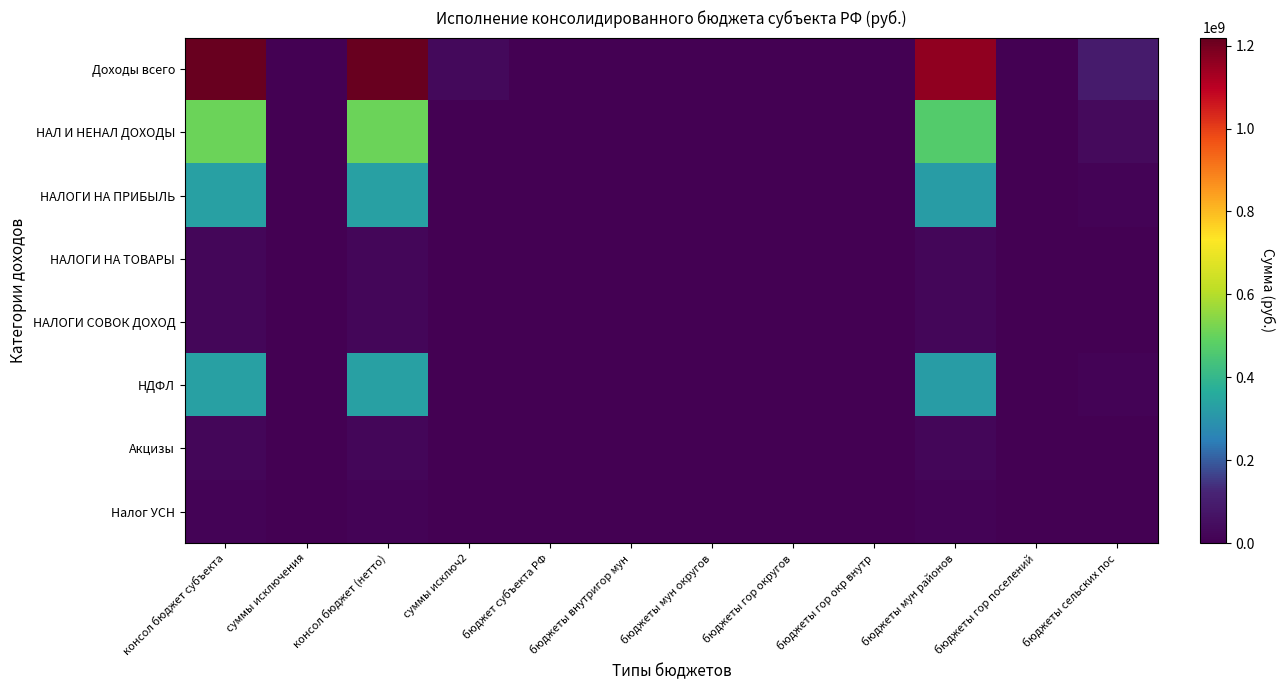

Reading left to right, transcribe all the data shown in this chart.

Доходы всего: консол бюджет субъекта=1219408579.5	суммы исключения=0.0	консол бюджет (нетто)=1219408579.5	суммы исключ2=31476300.0	бюджет субъекта РФ=0.0	бюджеты внутригор мун=0.0	бюджеты мун округов=0.0	бюджеты гор округов=0.0	бюджеты гор окр внутр=0.0	бюджеты мун районов=1160208736.5	бюджеты гор поселений=0.0	бюджеты сельских пос=90676143.0
НАЛ И НЕНАЛ ДОХОДЫ: консол бюджет субъекта=505506944.9	суммы исключения=0.0	консол бюджет (нетто)=505506944.9	суммы исключ2=0.0	бюджет субъекта РФ=0.0	бюджеты внутригор мун=0.0	бюджеты мун округов=0.0	бюджеты гор округов=0.0	бюджеты гор окр внутр=0.0	бюджеты мун районов=470343218.0	бюджеты гор поселений=0.0	бюджеты сельских пос=35163726.9
НАЛОГИ НА ПРИБЫЛЬ: консол бюджет субъекта=333368265.0	суммы исключения=0.0	консол бюджет (нетто)=333368265.0	суммы исключ2=0.0	бюджет субъекта РФ=0.0	бюджеты внутригор мун=0.0	бюджеты мун округов=0.0	бюджеты гор округов=0.0	бюджеты гор окр внутр=0.0	бюджеты мун районов=322817000.0	бюджеты гор поселений=0.0	бюджеты сельских пос=10551265.0
НАЛОГИ НА ТОВАРЫ: консол бюджет субъекта=21600000.0	суммы исключения=0.0	консол бюджет (нетто)=21600000.0	суммы исключ2=0.0	бюджет субъекта РФ=0.0	бюджеты внутригор мун=0.0	бюджеты мун округов=0.0	бюджеты гор округов=0.0	бюджеты гор окр внутр=0.0	бюджеты мун районов=21600000.0	бюджеты гор поселений=0.0	бюджеты сельских пос=0.0
НАЛОГИ СОВОК ДОХОД: консол бюджет субъекта=20364100.0	суммы исключения=0.0	консол бюджет (нетто)=20364100.0	суммы исключ2=0.0	бюджет субъекта РФ=0.0	бюджеты внутригор мун=0.0	бюджеты мун округов=0.0	бюджеты гор округов=0.0	бюджеты гор окр внутр=0.0	бюджеты мун районов=19791000.0	бюджеты гор поселений=0.0	бюджеты сельских пос=573100.0
НДФЛ: консол бюджет субъекта=333368265.0	суммы исключения=0.0	консол бюджет (нетто)=333368265.0	суммы исключ2=0.0	бюджет субъекта РФ=0.0	бюджеты внутригор мун=0.0	бюджеты мун округов=0.0	бюджеты гор округов=0.0	бюджеты гор окр внутр=0.0	бюджеты мун районов=322817000.0	бюджеты гор поселений=0.0	бюджеты сельских пос=10551265.0
Акцизы: консол бюджет субъекта=21600000.0	суммы исключения=0.0	консол бюджет (нетто)=21600000.0	суммы исключ2=0.0	бюджет субъекта РФ=0.0	бюджеты внутригор мун=0.0	бюджеты мун округов=0.0	бюджеты гор округов=0.0	бюджеты гор окр внутр=0.0	бюджеты мун районов=21600000.0	бюджеты гор поселений=0.0	бюджеты сельских пос=0.0
Налог УСН: консол бюджет субъекта=12024000.0	суммы исключения=0.0	консол бюджет (нетто)=12024000.0	суммы исключ2=0.0	бюджет субъекта РФ=0.0	бюджеты внутригор мун=0.0	бюджеты мун округов=0.0	бюджеты гор округов=0.0	бюджеты гор окр внутр=0.0	бюджеты мун районов=12024000.0	бюджеты гор поселений=0.0	бюджеты сельских пос=0.0